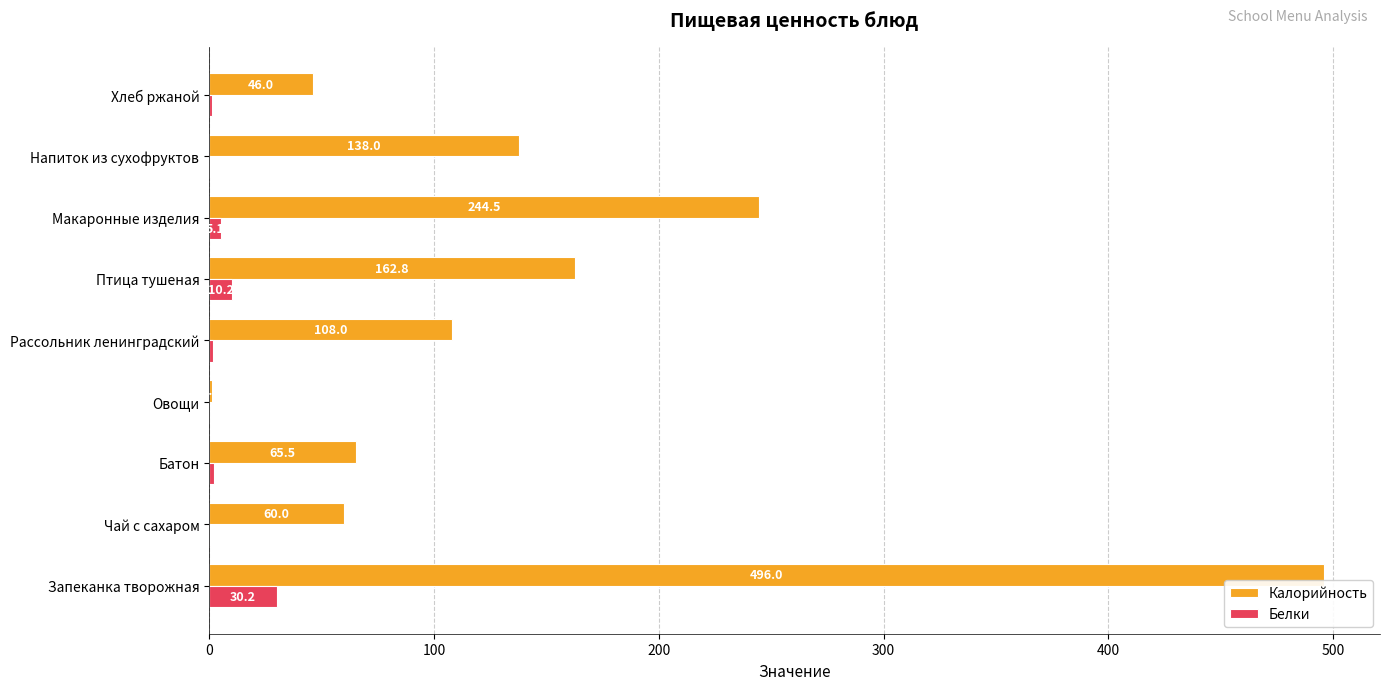

Between Батон and Макаронные изделия, which series saw the biggest shift?

Калорийность